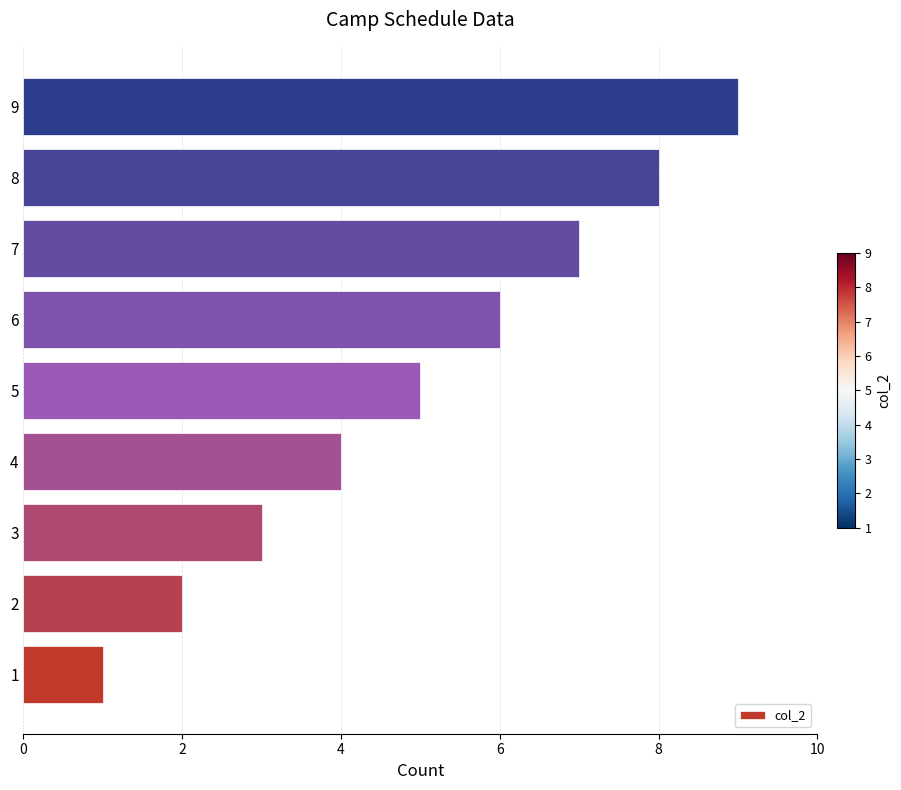

The chart shows a value of 1 at 1. True or false?

True